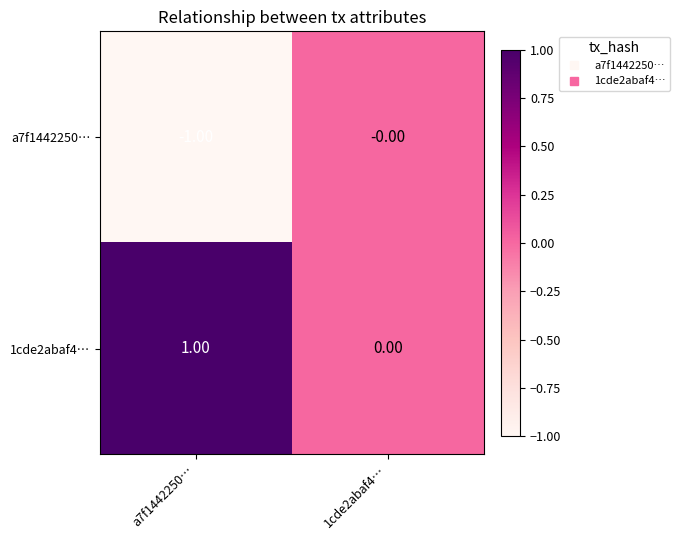

Which series has the largest total across all categories?

1cde2abaf4…